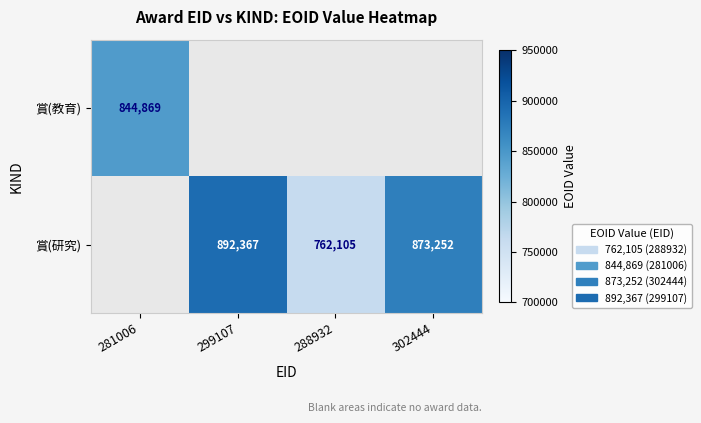

Is the value of 賞(教育) at 281006 greater than the value of 賞(研究) at 299107?

No